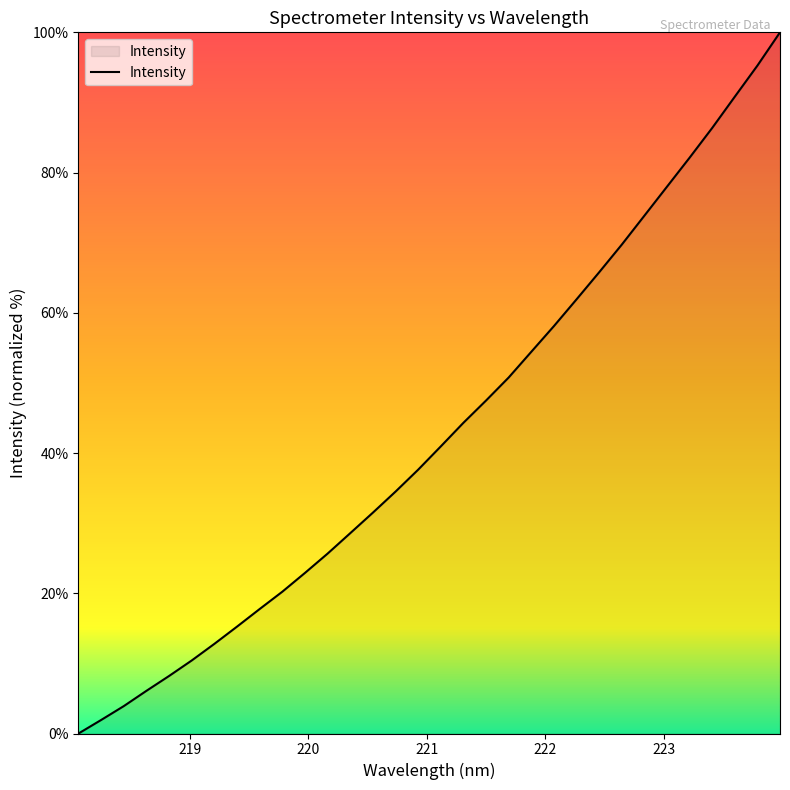

What is the difference between the maximum and minimum values?

100.0